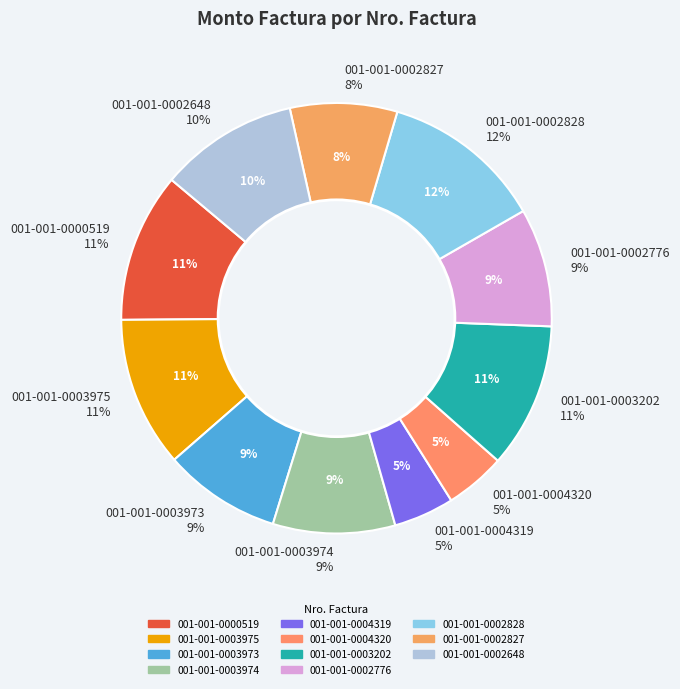

Between 001-001-0000519 and 001-001-0003974, which is larger?

001-001-0000519